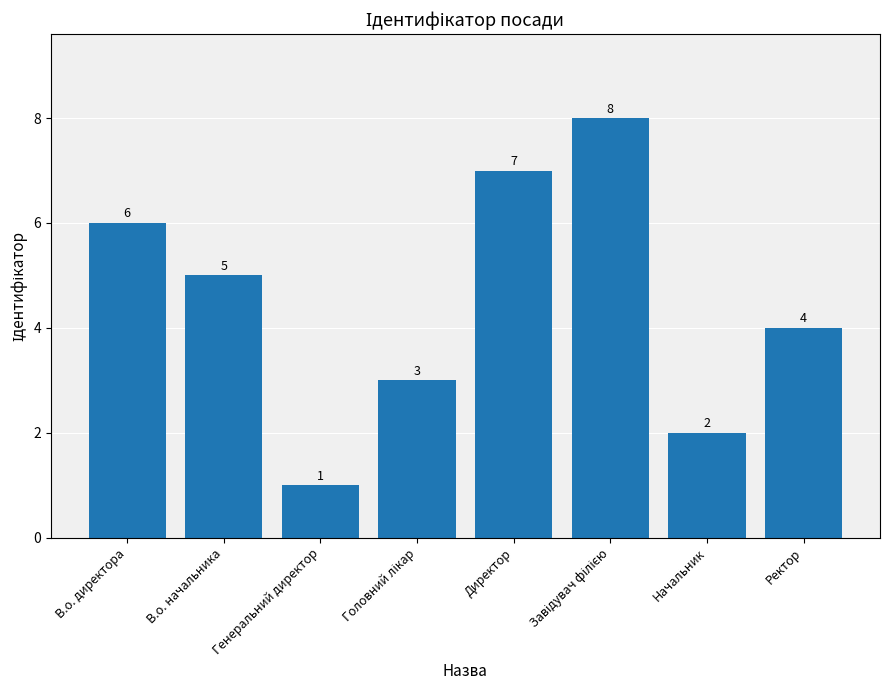

Which has a higher value, Директор or В.о. директора?

Директор